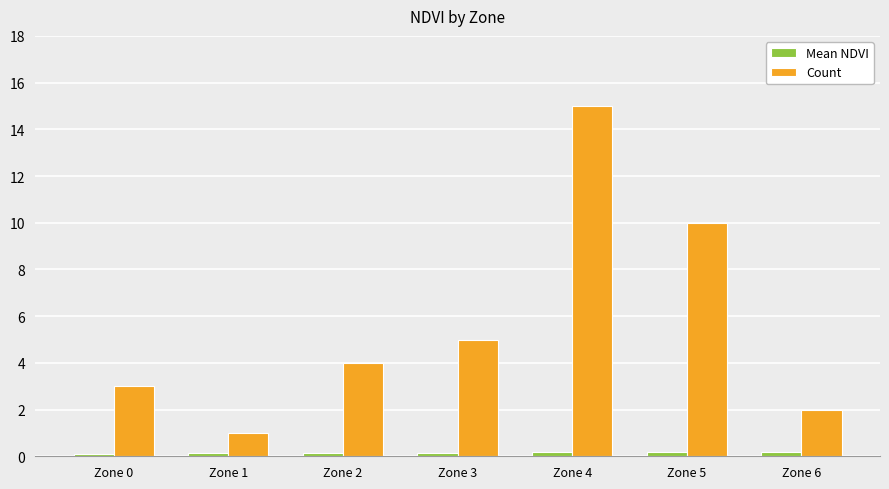

What is the value of the Mean NDVI bar at the 7th from the left?

0.2